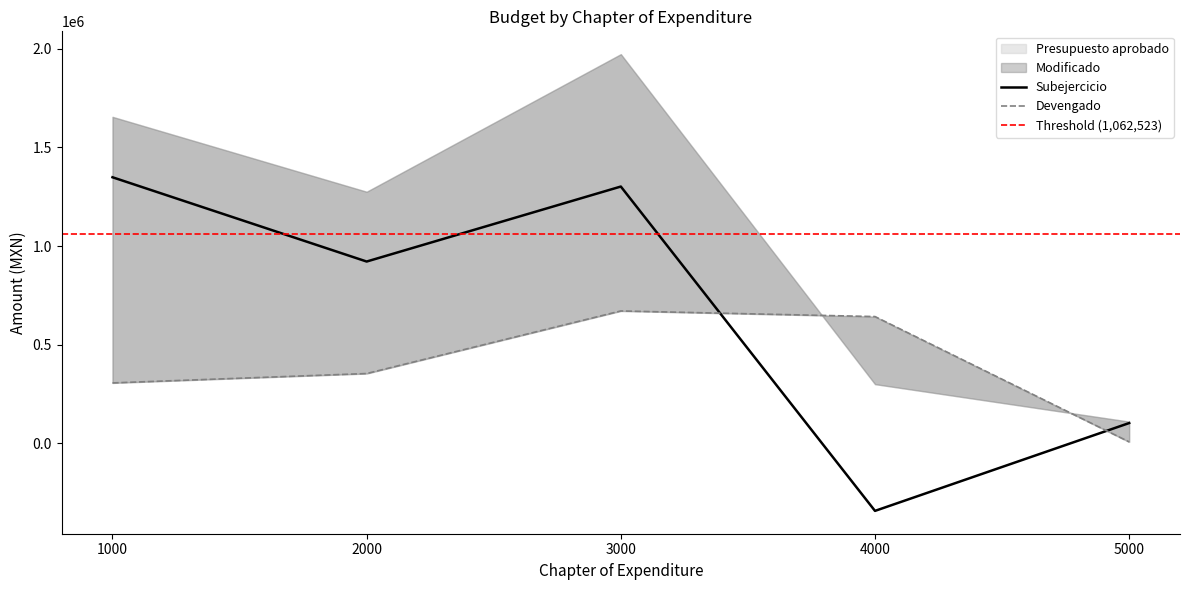

At how many categories does at least one series exceed 153541?

4